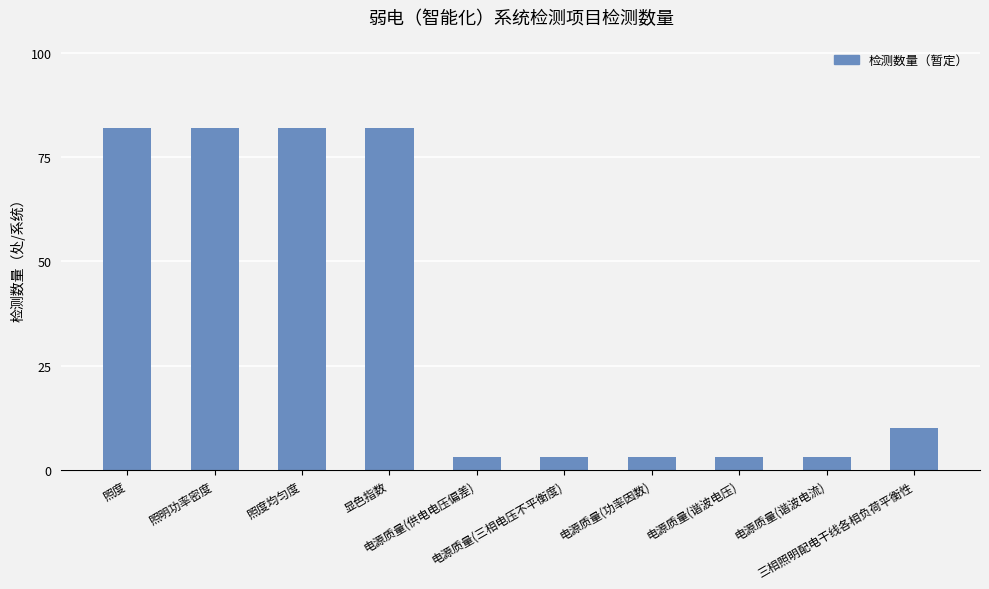

Read the value at 显色指数, to the nearest 10.

80